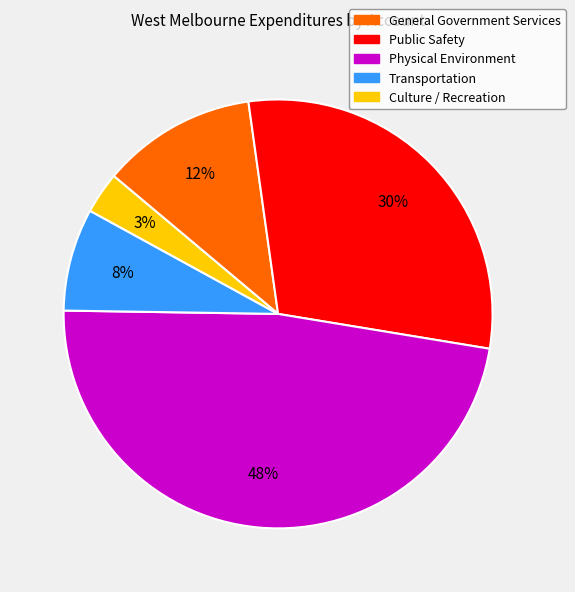

To the nearest percent, what percentage of the pie is Culture / Recreation?

3%